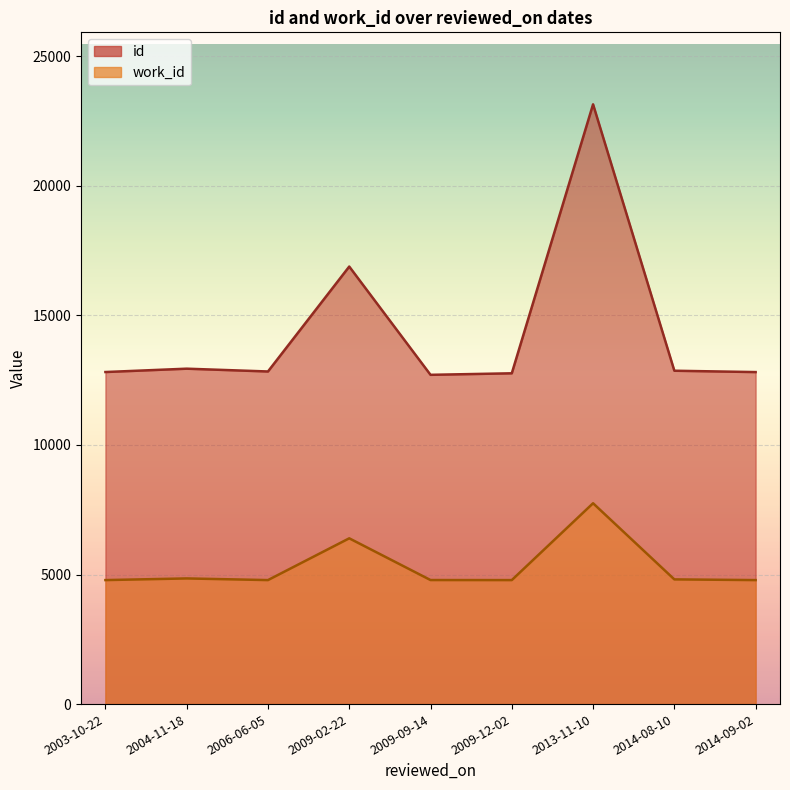

How many values in the id series exceed 12864?

4